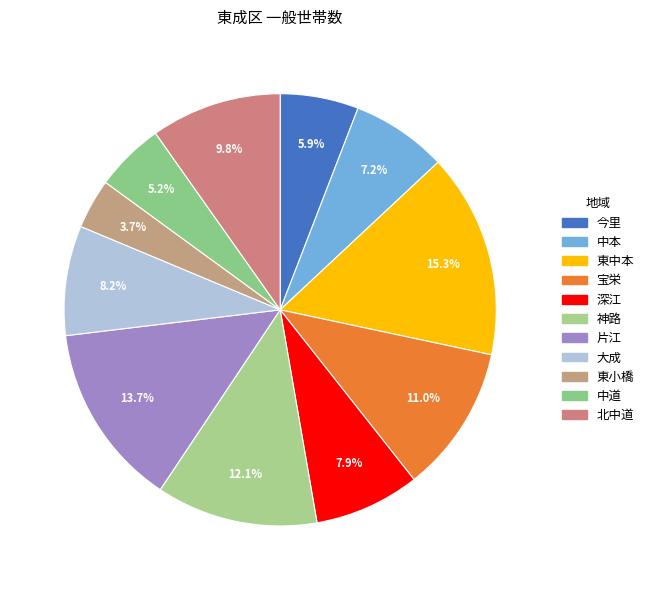

Which category has the smallest portion of the pie?

東小橋